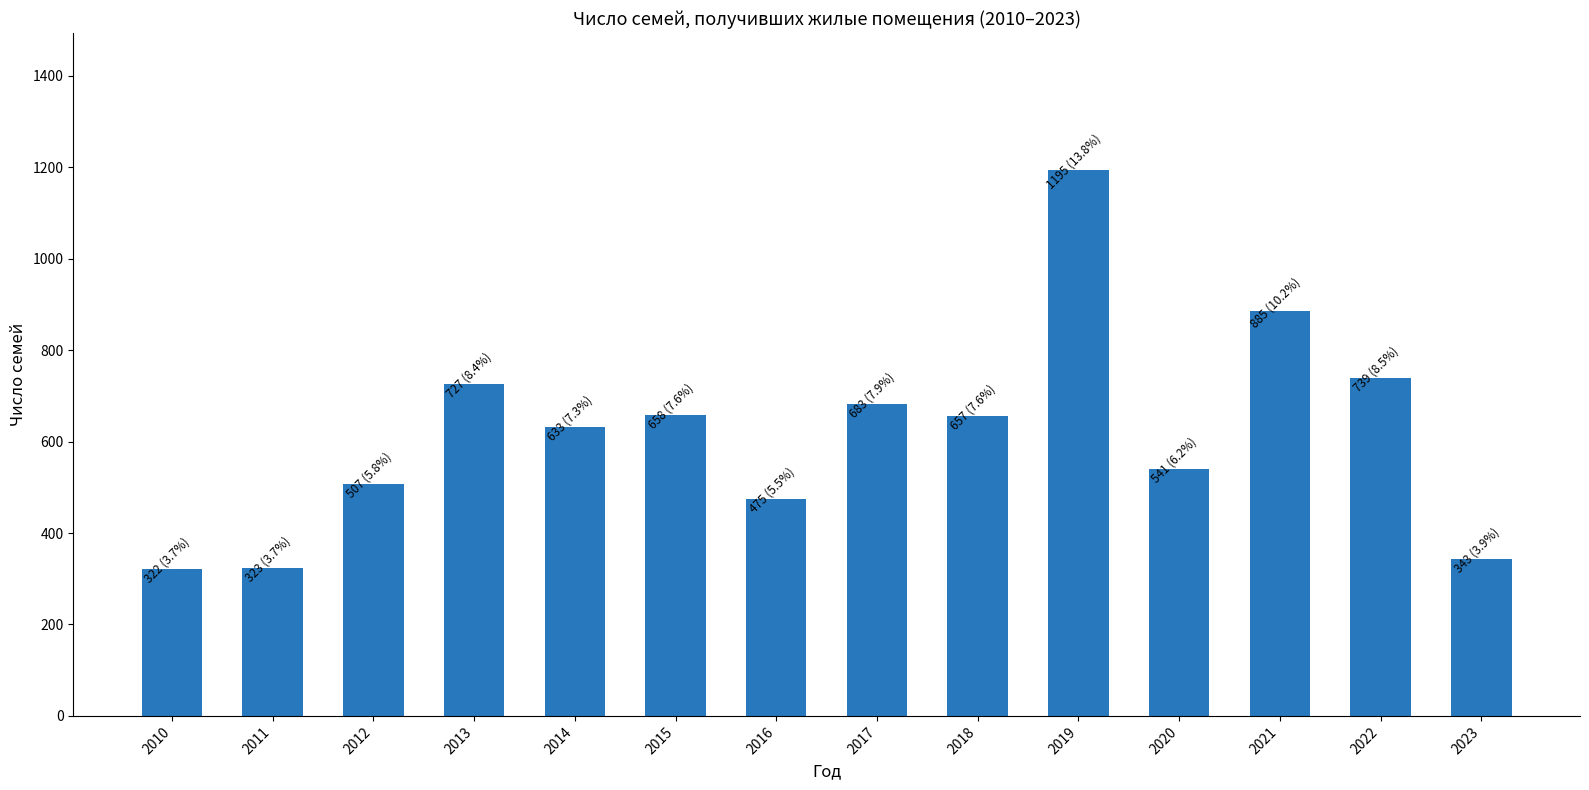

The value at 2014 is 633. True or false?

True